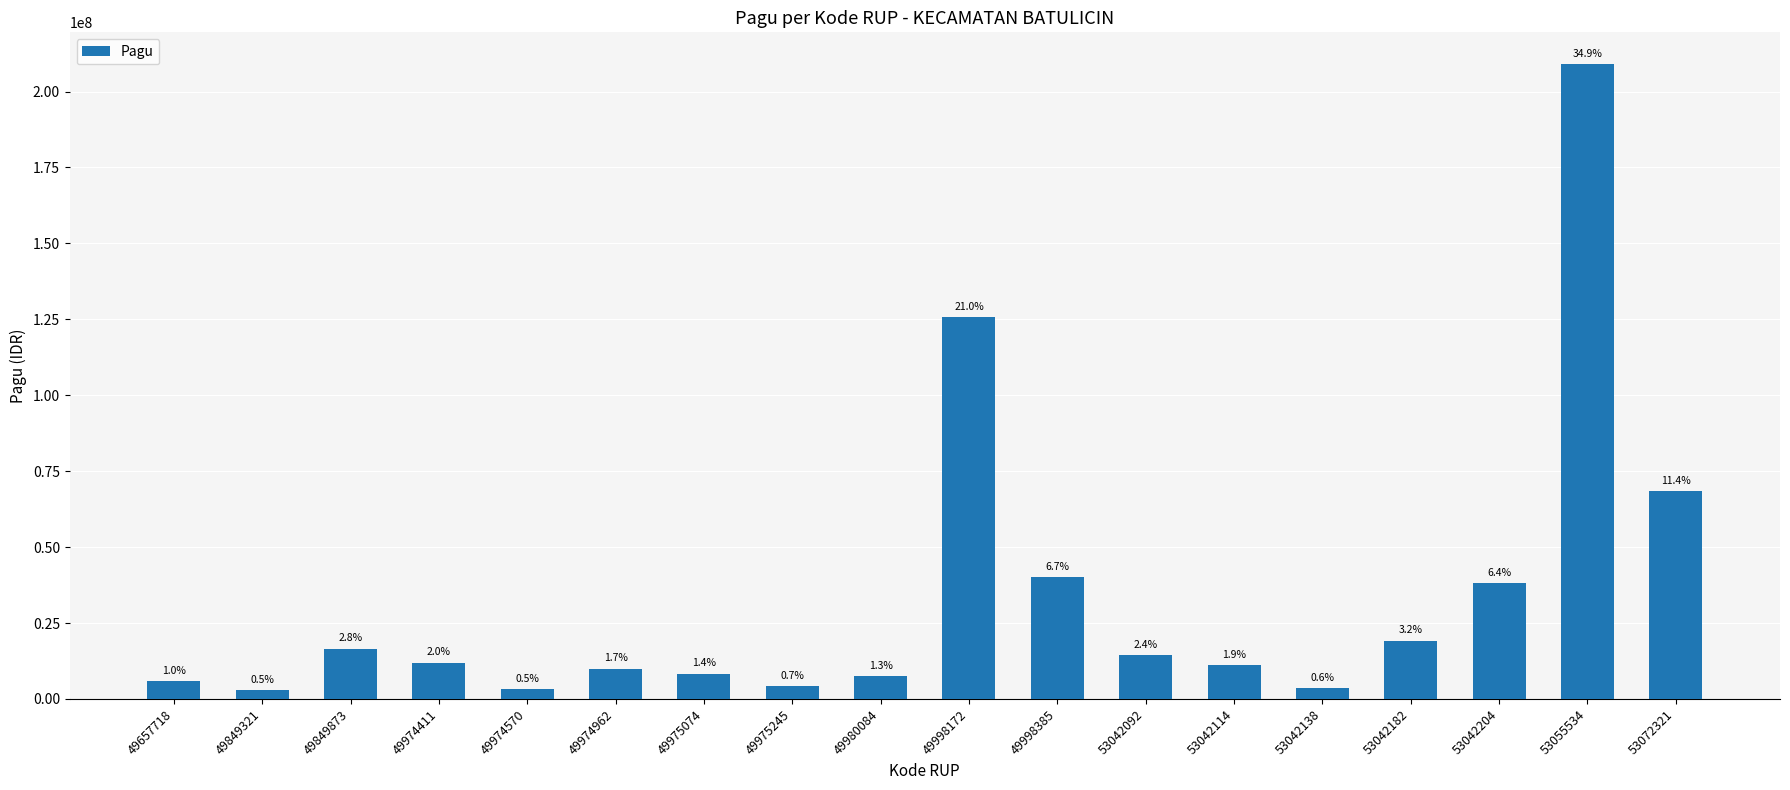

Which has a higher value, 53055534 or 53042114?

53055534